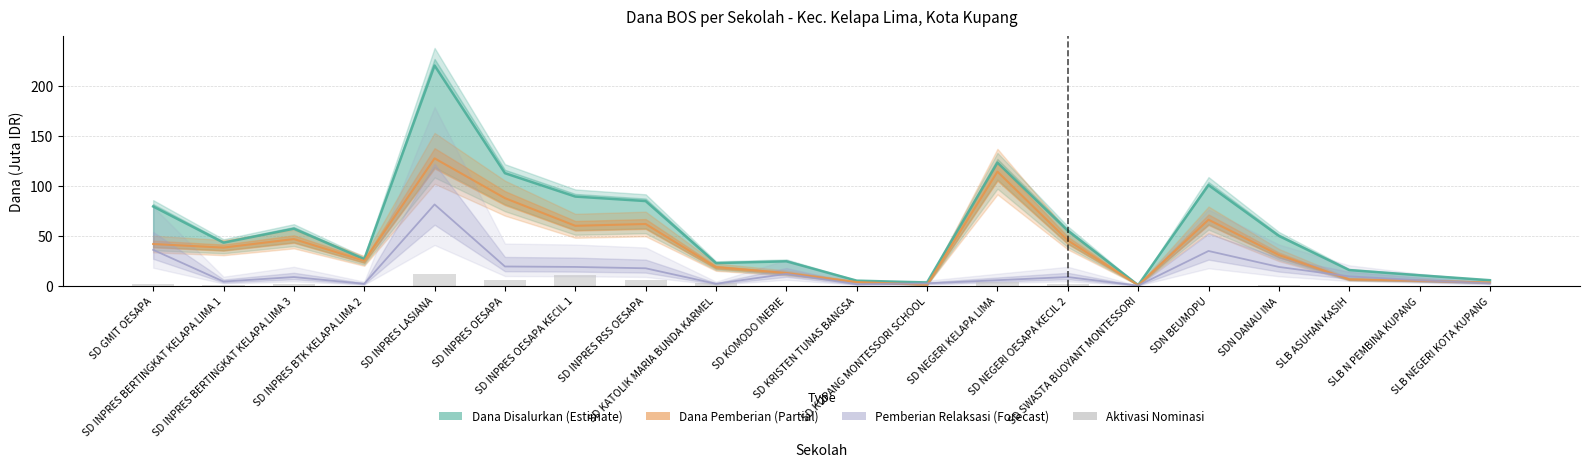

What position from the left is SD NEGERI KELAPA LIMA?

13